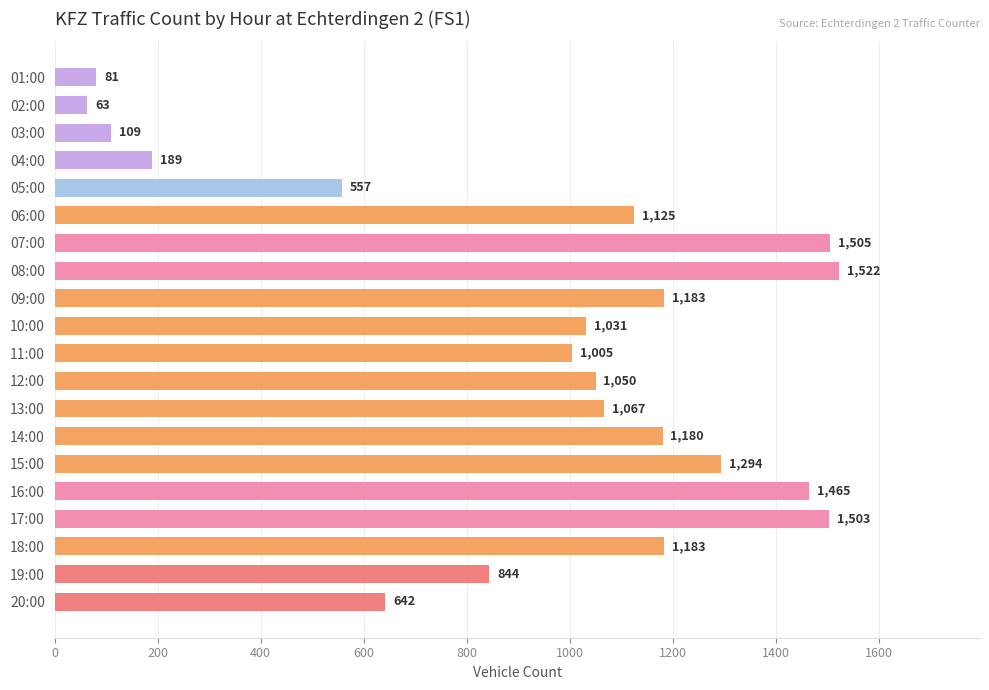

What is the smallest value displayed?

63